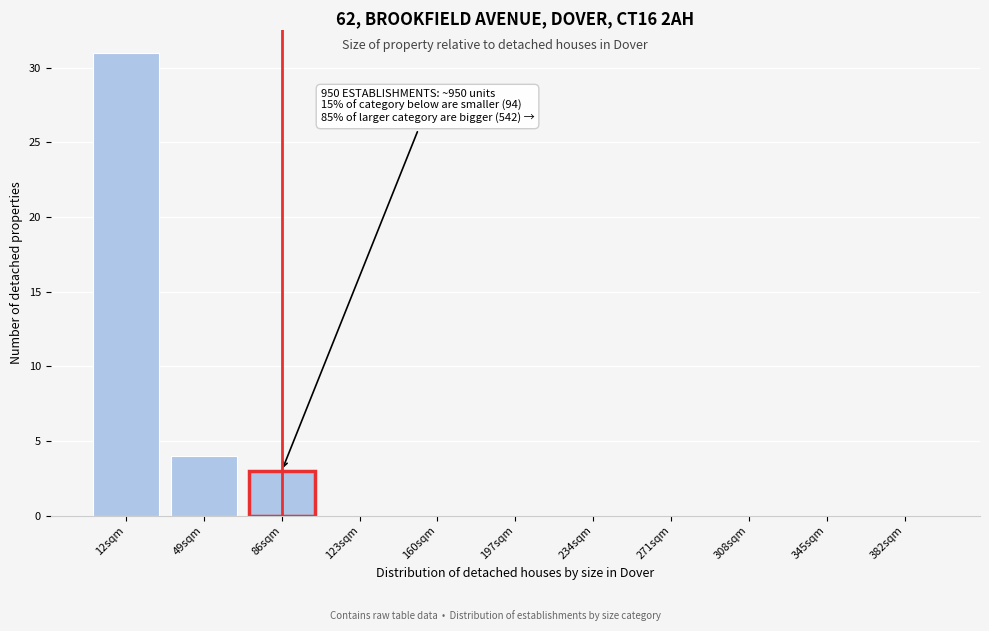

Reading left to right, extract all data points from this chart.

12sqm=31	49sqm=4	86sqm=3	123sqm=0	160sqm=0	197sqm=0	234sqm=0	271sqm=0	308sqm=0	345sqm=0	382sqm=0